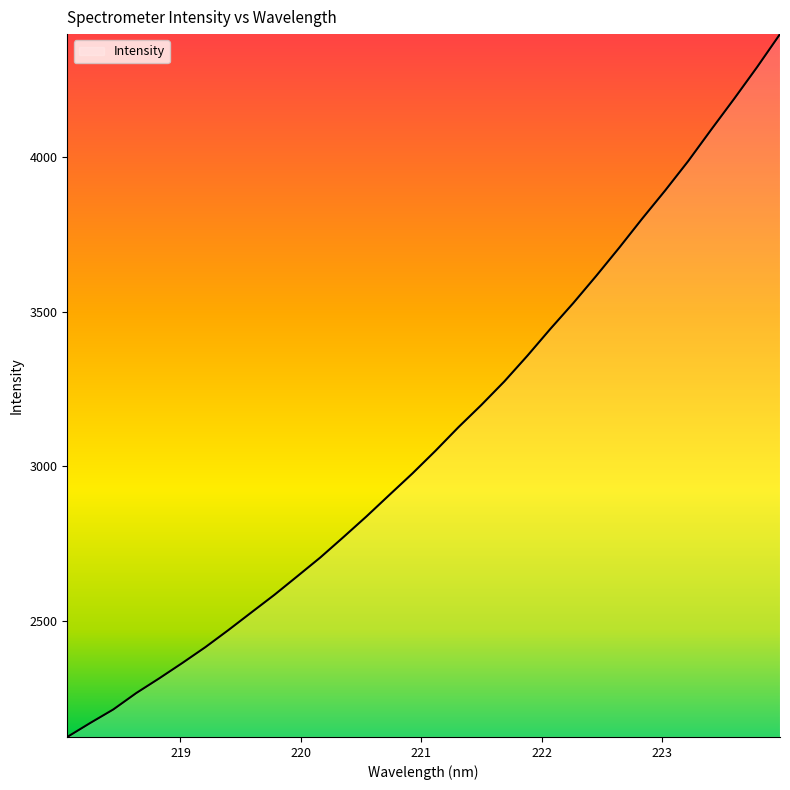

What is the greatest value displayed?

4397.6